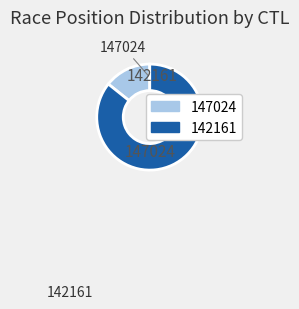

How many slices are in this pie chart?

2